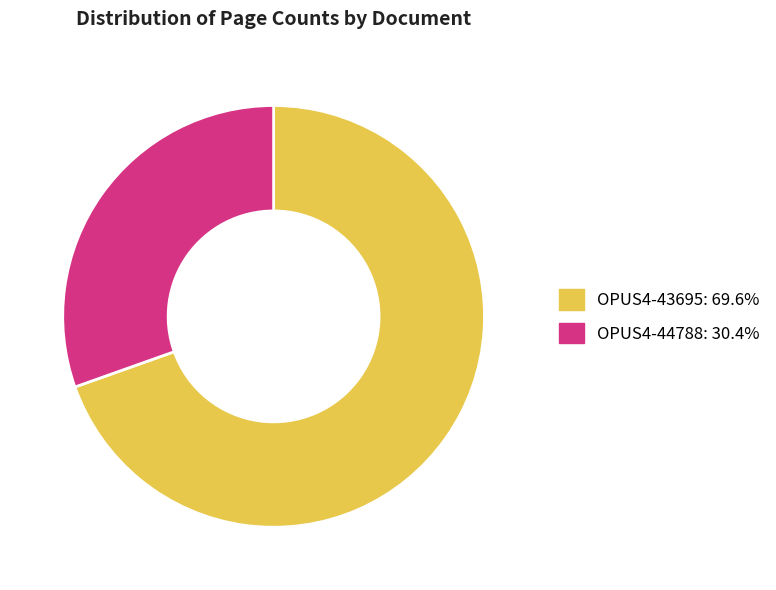

Do OPUS4-44788 and OPUS4-43695 together represent more than half of the pie?

Yes